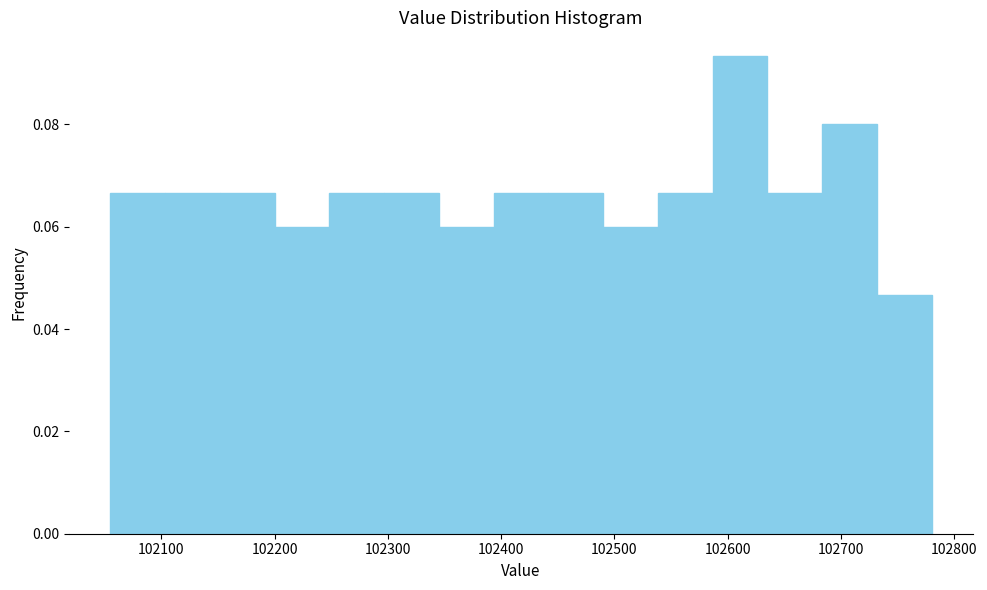

Reading left to right, list every bar in this chart as the range it spans on the x-axis followed by its height. Neither the bar edges nor the heights are printed on the chart, so give them approximately, as read against the axes.

102060 to 102100: 0.066
102100 to 102150: 0.066
102150 to 102200: 0.066
102200 to 102250: 0.060
102250 to 102300: 0.066
102300 to 102350: 0.066
102350 to 102390: 0.060
102390 to 102440: 0.066
102440 to 102490: 0.066
102490 to 102540: 0.060
102540 to 102590: 0.066
102590 to 102640: 0.094
102640 to 102680: 0.066
102680 to 102730: 0.080
102730 to 102780: 0.046